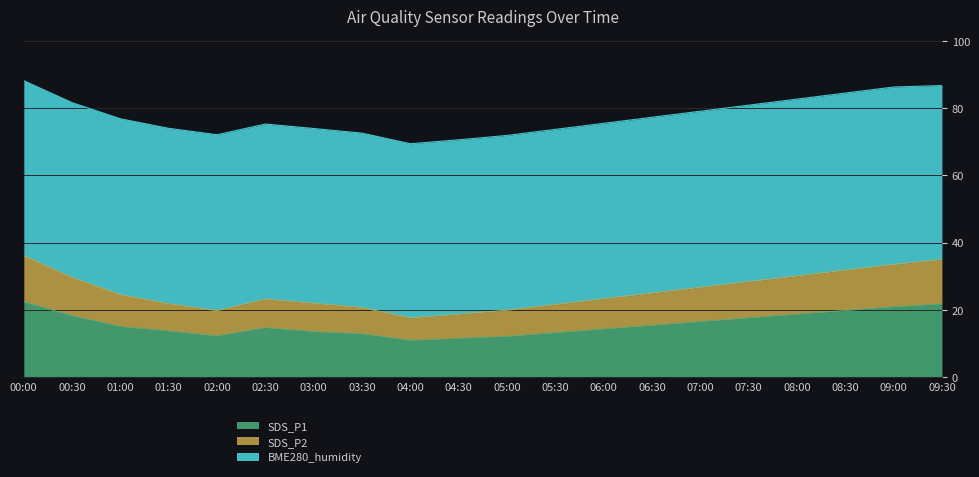

What is the label of the 7th point from the left?

03:00